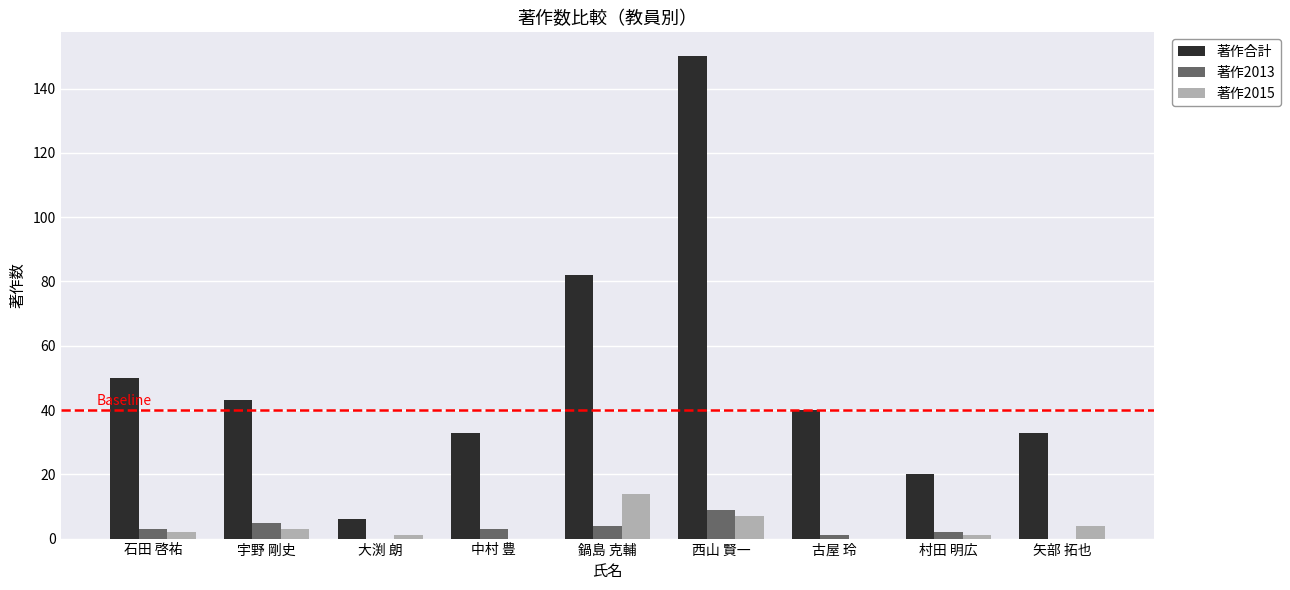

What is the average value of the 著作2015 series?

4